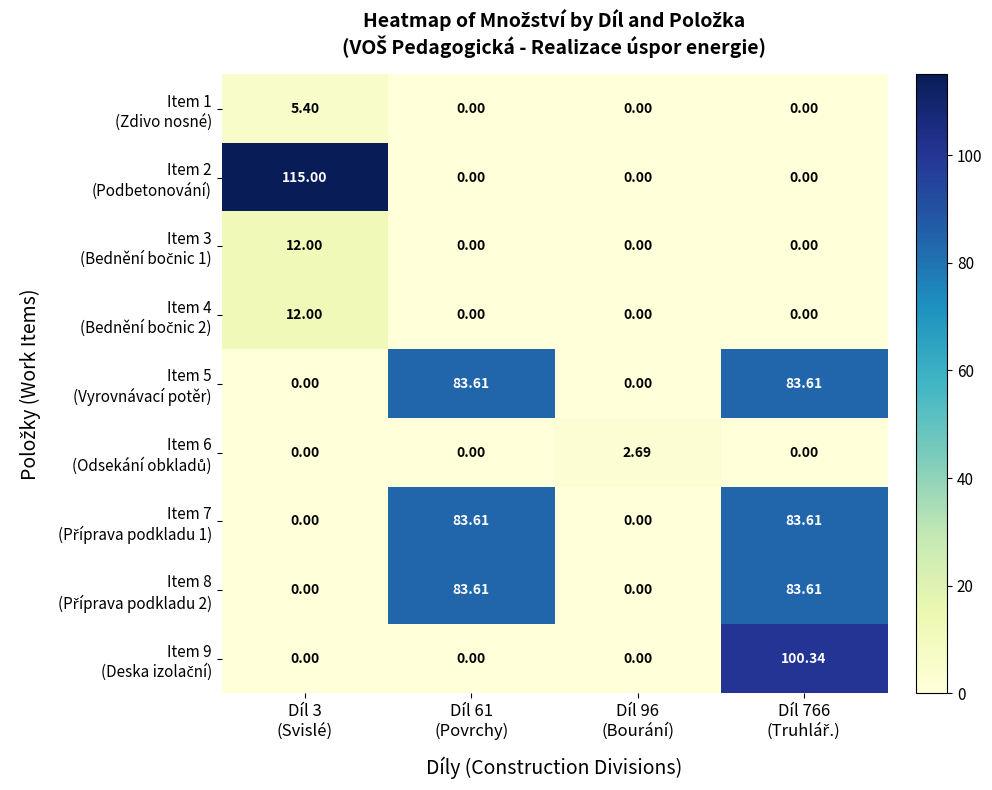

Count the number of data series in this chart.

9